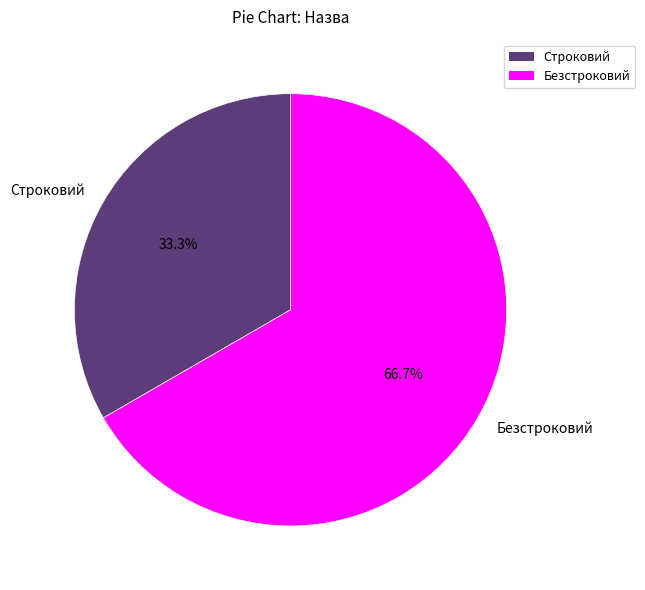

The Безстроковий slice represents 67% of the pie. True or false?

True